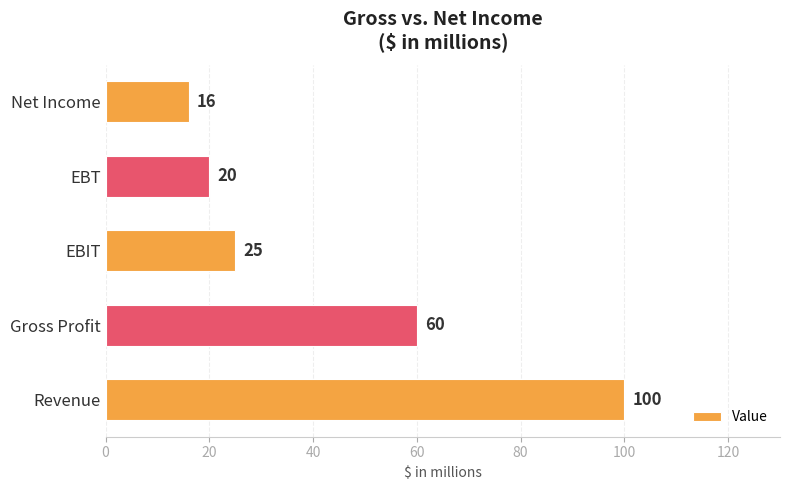

What is the maximum value shown in the chart?

100